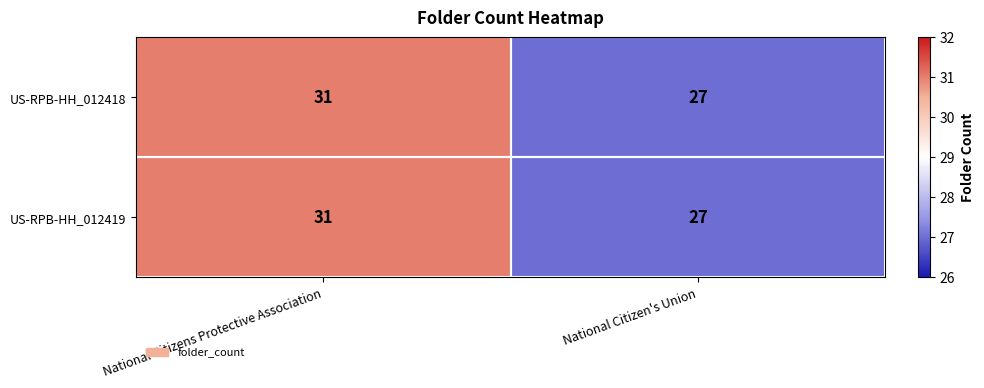

What is the total value across all series at National Citizens Protective Association?

62